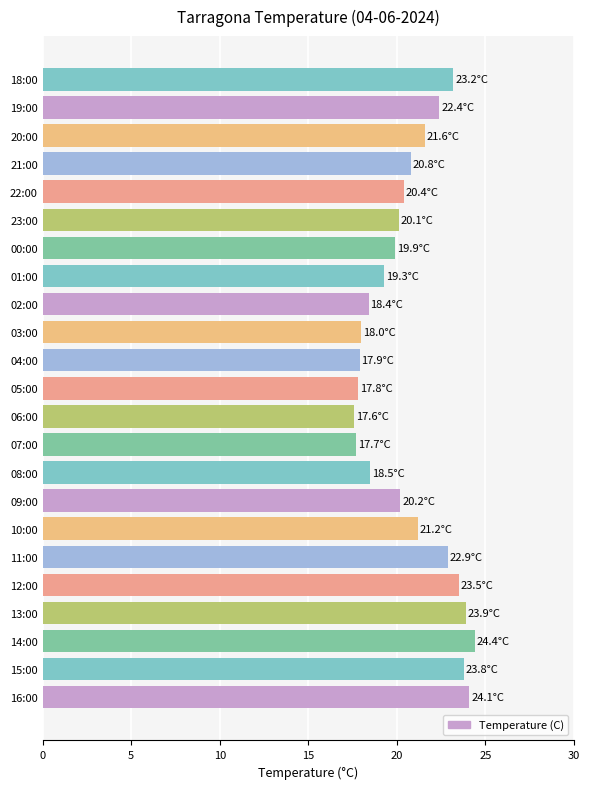

What is the minimum value shown in the chart?

17.6